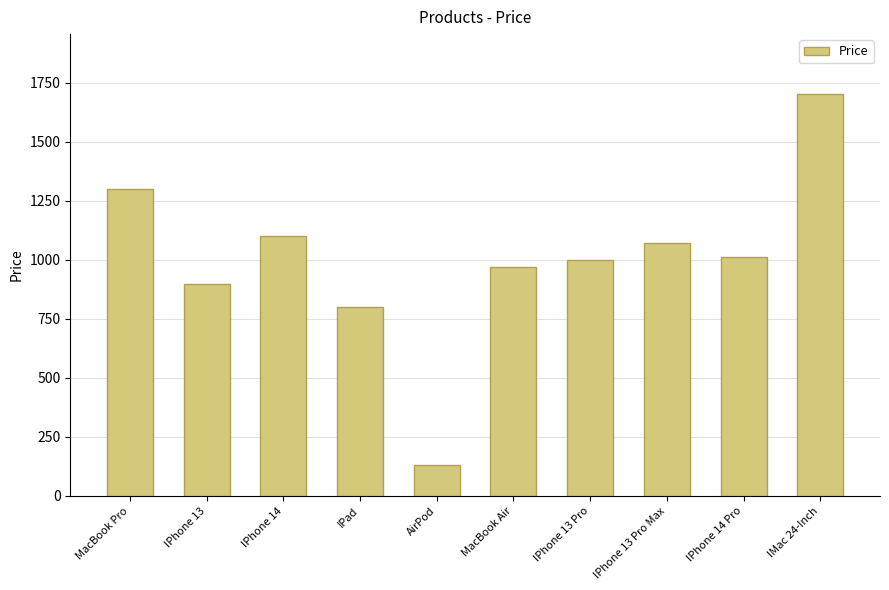

What is the change in value from MacBook Pro to IPhone 13 Pro Max?

-229